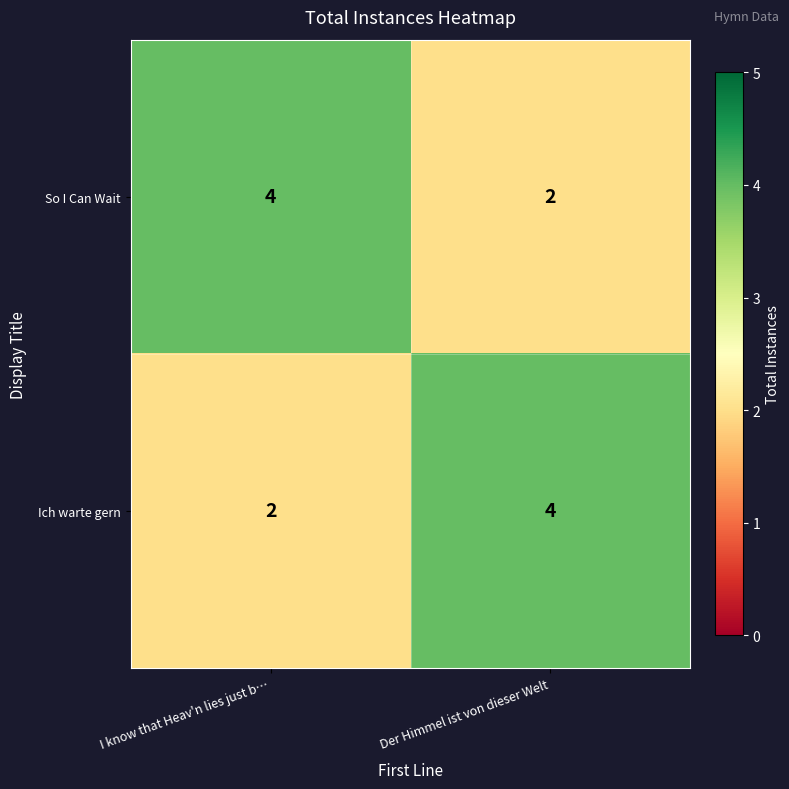

Is the value of Ich warte gern at I know that Heav'n lies just b… greater than the value of So I Can Wait at I know that Heav'n lies just b…?

No